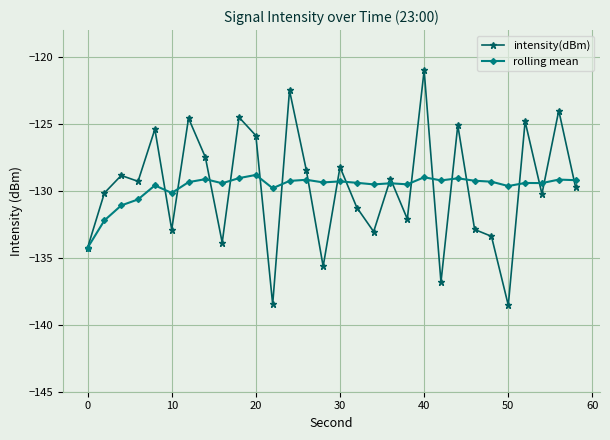

What is the smallest value displayed?

-138.5